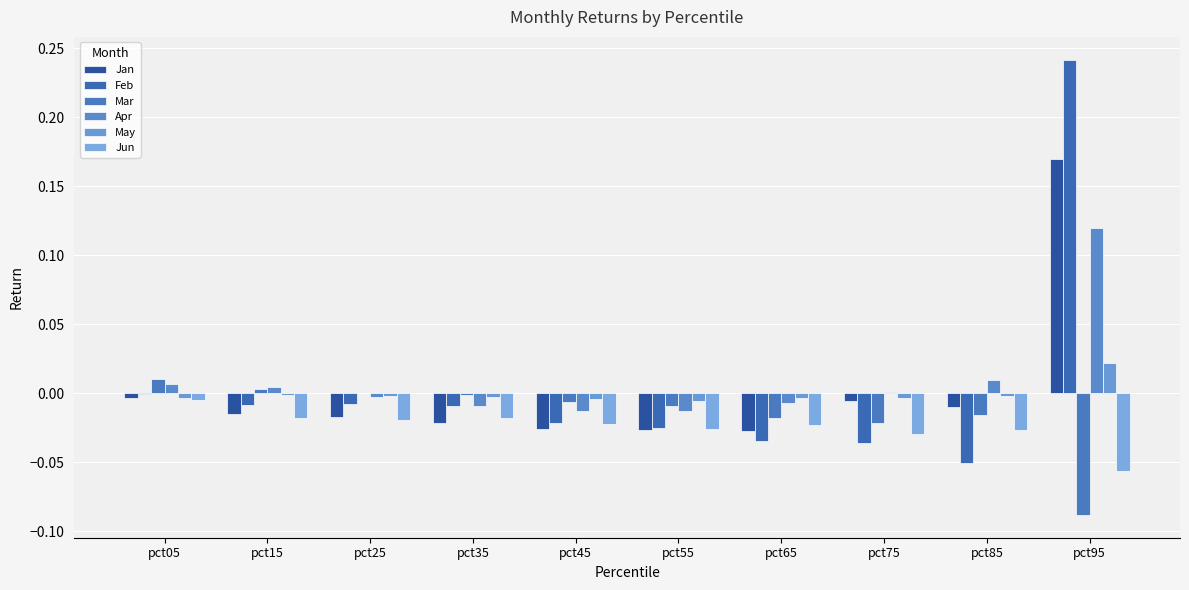

The value of Feb at pct65 is -0.1. True or false?

False